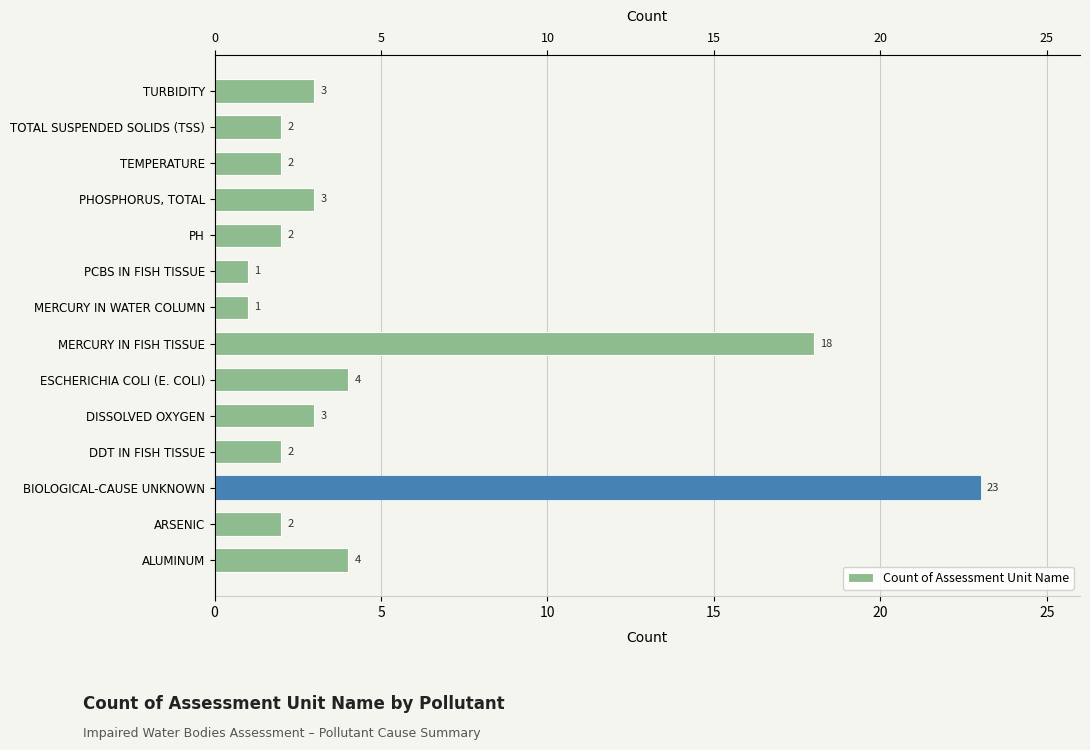

What is the average value?

5